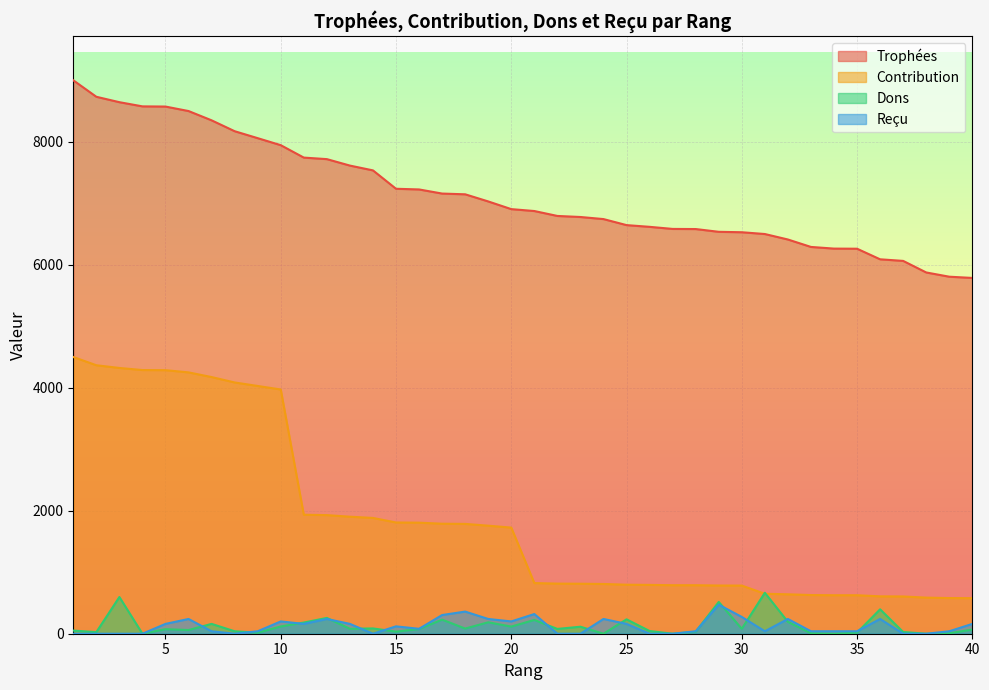

Rank the categories by Reçu value from lowest to highest.

1, 2, 3, 4, 8, 14, 22, 23, 26, 27, 37, 38, 7, 9, 28, 31, 33, 34, 35, 39, 16, 15, 5, 11, 13, 25, 40, 10, 20, 6, 12, 19, 24, 32, 36, 30, 17, 21, 18, 29